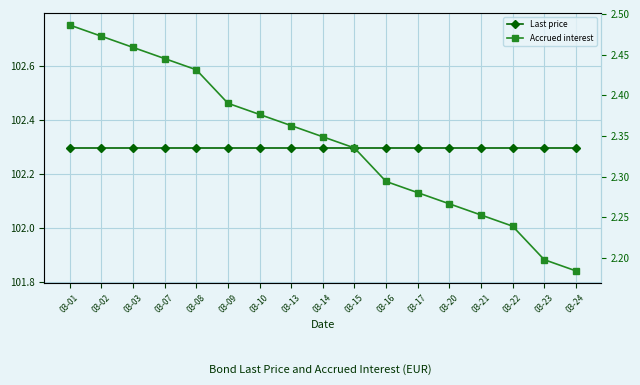

Reading left to right, list all the values displayed in this chart.

Last price: 03-01=102.3	03-02=102.3	03-03=102.3	03-07=102.3	03-08=102.3	03-09=102.3	03-10=102.3	03-13=102.3	03-14=102.3	03-15=102.3	03-16=102.3	03-17=102.3	03-20=102.3	03-21=102.3	03-22=102.3	03-23=102.3	03-24=102.3
Accrued interest: 03-01=2.5	03-02=2.5	03-03=2.5	03-07=2.4	03-08=2.4	03-09=2.4	03-10=2.4	03-13=2.4	03-14=2.3	03-15=2.3	03-16=2.3	03-17=2.3	03-20=2.3	03-21=2.3	03-22=2.2	03-23=2.2	03-24=2.2